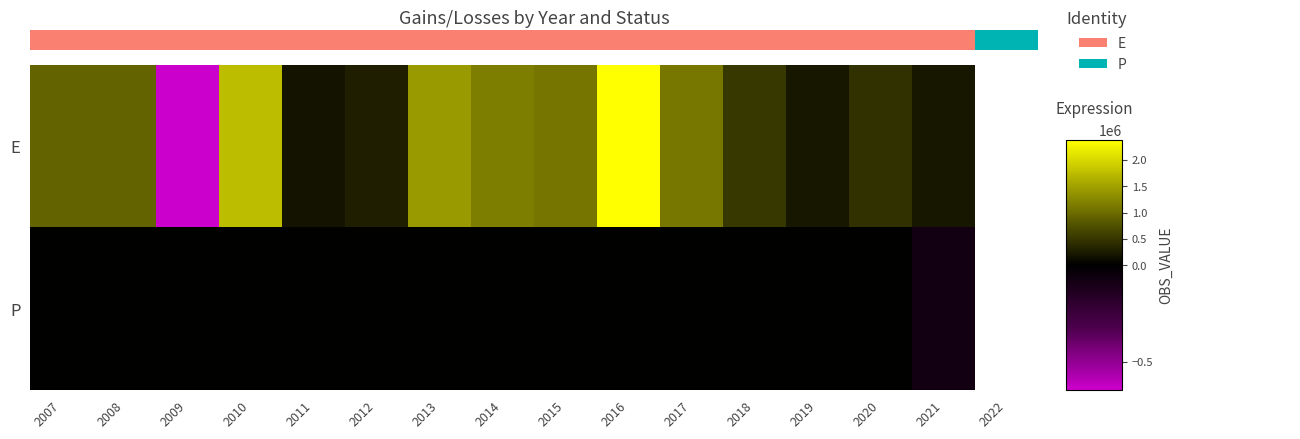

Where is P nearest to the value -39403?

2007